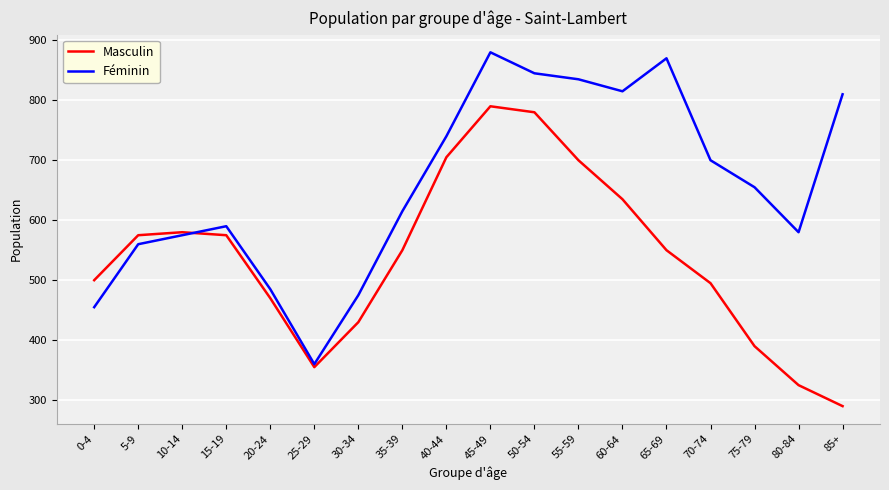

Is the value of Féminin at 35-39 greater than the value of Masculin at 35-39?

Yes